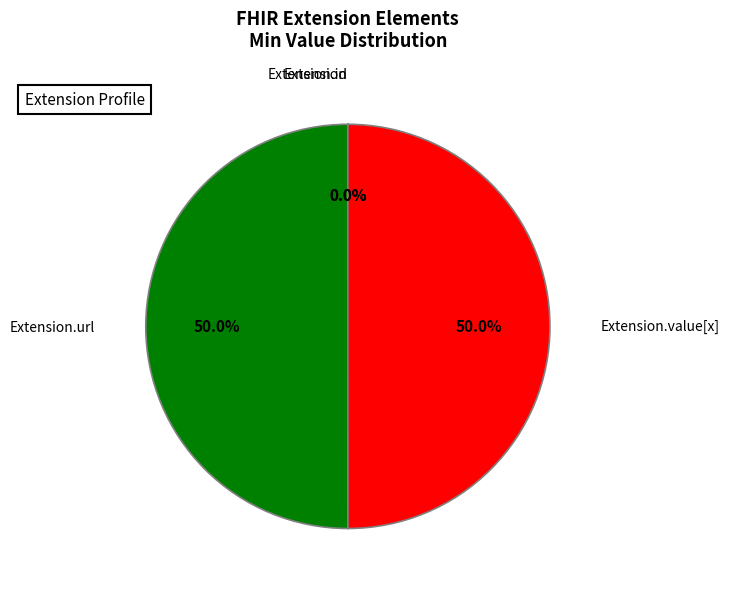

To the nearest percent, what is the difference between the Extension.url and Extension.id slice percentages?

50%